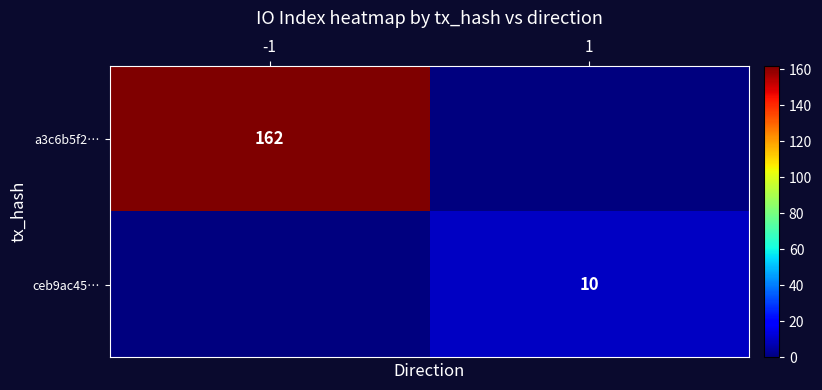

At which category is the sum across all series the highest?

-1